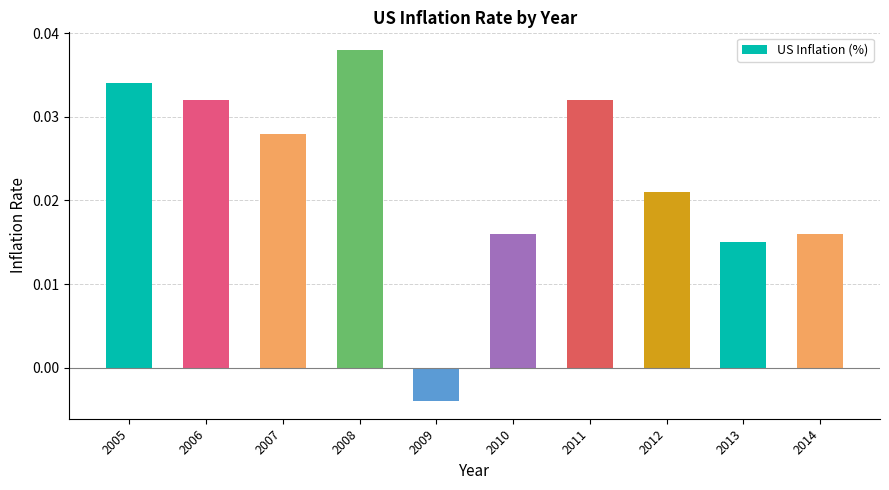

At which label is the value closest to 0?

2009